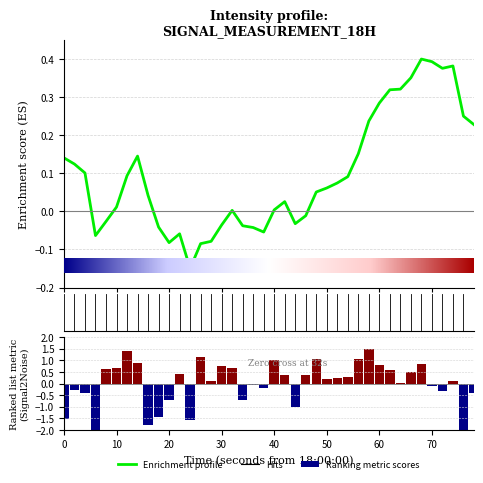

What is the value of the 34th bar from the left?

0.5